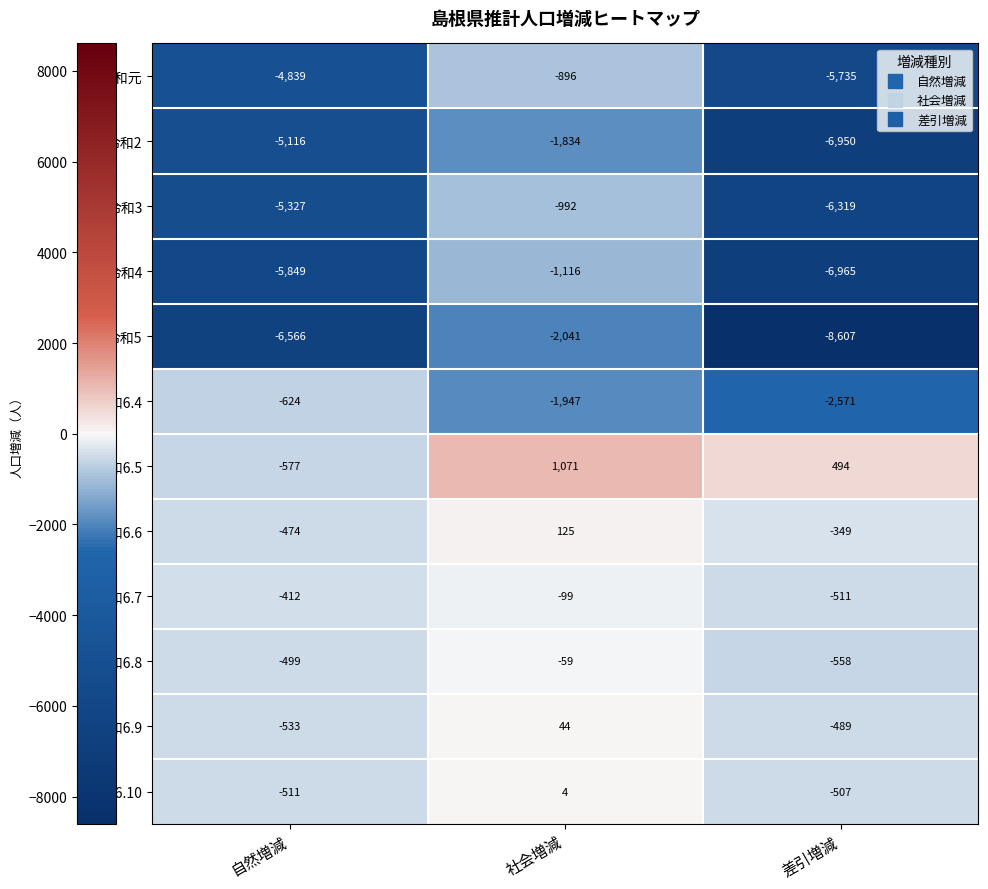

List the series in order of their peak value, highest first.

令和6.5, 令和6.6, 令和6.9, 令和6.10, 令和6.8, 令和6.7, 令和6.4, 令和元, 令和3, 令和4, 令和2, 令和5